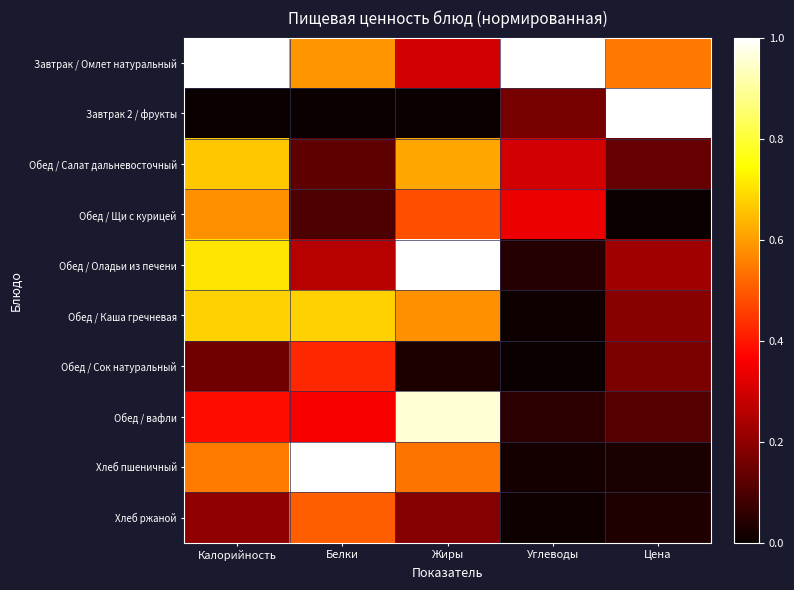

Reading left to right, what are all the values shown in this chart?

Завтрак / Омлет натуральный: Калорийность=1.0	Белки=0.6	Жиры=0.3	Углеводы=1.0	Цена=0.5
Завтрак 2 / фрукты: Калорийность=0.0	Белки=0.0	Жиры=0.0	Углеводы=0.2	Цена=1.0
Обед / Салат дальневосточный: Калорийность=0.7	Белки=0.1	Жиры=0.6	Углеводы=0.3	Цена=0.1
Обед / Щи с курицей: Калорийность=0.6	Белки=0.1	Жиры=0.5	Углеводы=0.3	Цена=0.0
Обед / Оладьи из печени: Калорийность=0.7	Белки=0.3	Жиры=1.0	Углеводы=0.0	Цена=0.2
Обед / Каша гречневая: Калорийность=0.7	Белки=0.7	Жиры=0.6	Углеводы=0.0	Цена=0.2
Обед / Сок натуральный: Калорийность=0.2	Белки=0.4	Жиры=0.0	Углеводы=0.0	Цена=0.2
Обед / вафли: Калорийность=0.4	Белки=0.4	Жиры=1.0	Углеводы=0.1	Цена=0.1
Хлеб пшеничный: Калорийность=0.5	Белки=1.0	Жиры=0.5	Углеводы=0.0	Цена=0.0
Хлеб ржаной: Калорийность=0.2	Белки=0.5	Жиры=0.2	Углеводы=0.0	Цена=0.0